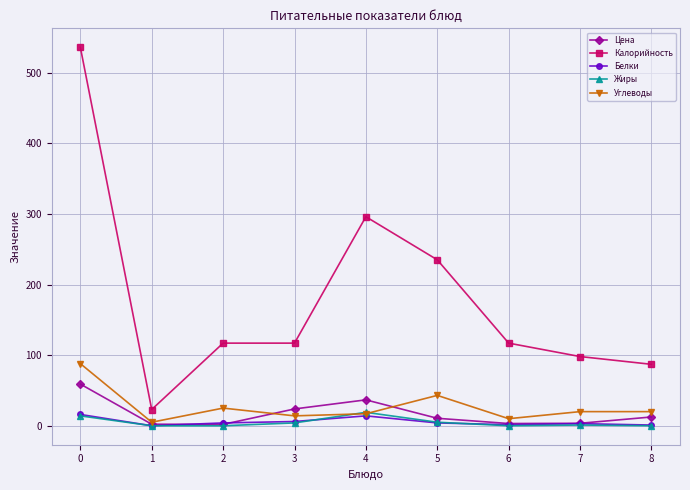

True or false: Калорийность and Жиры cross at least once.

False